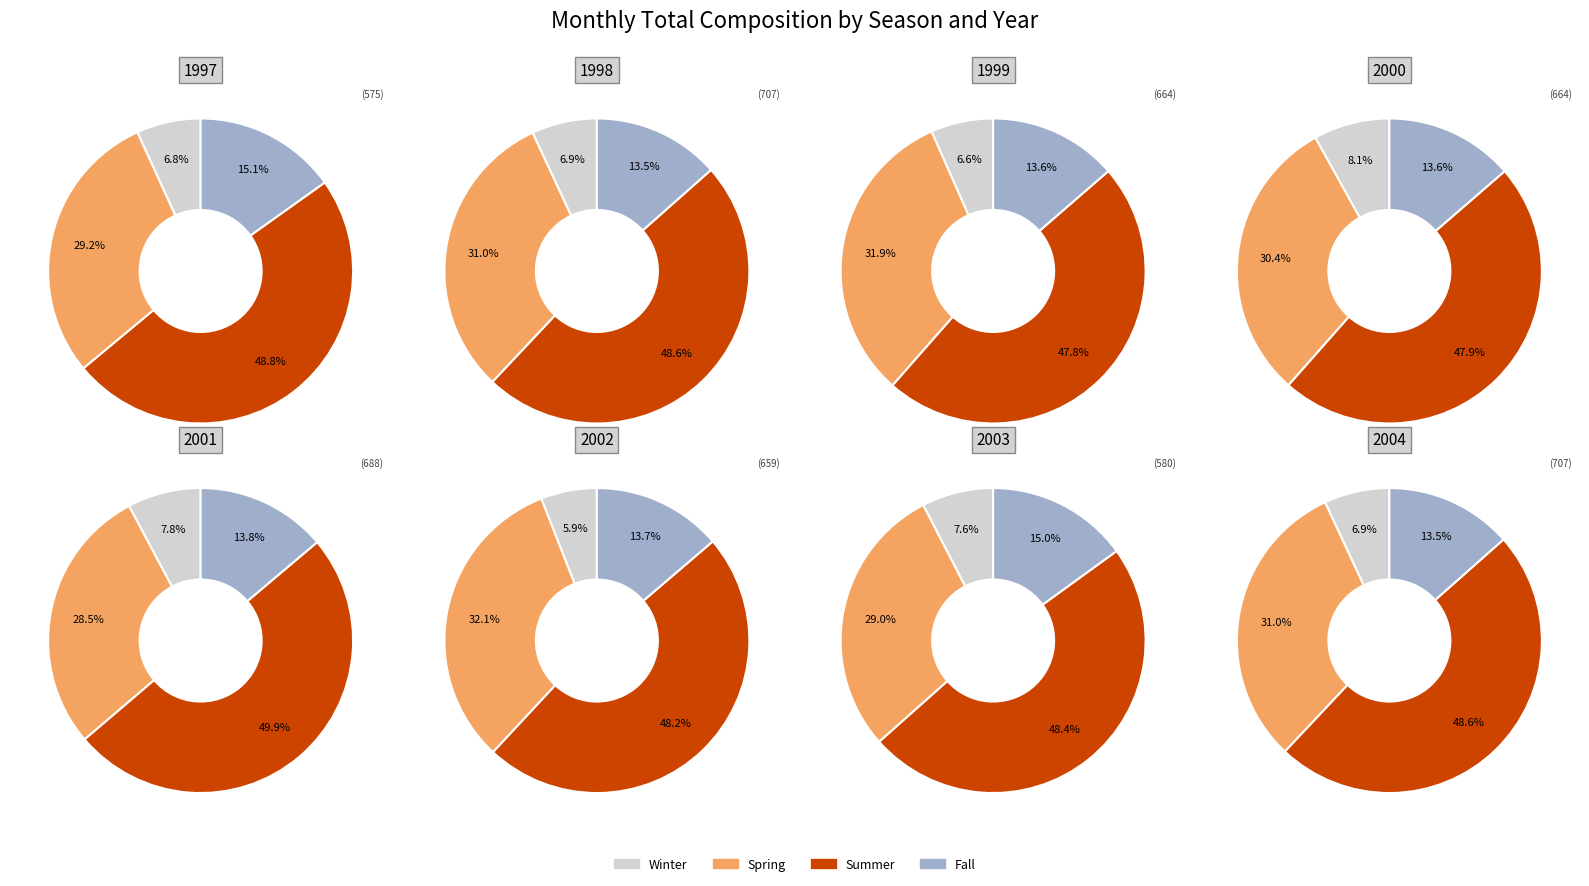

To the nearest percent, what is the difference between the 7 and 10 slice percentages?

12%